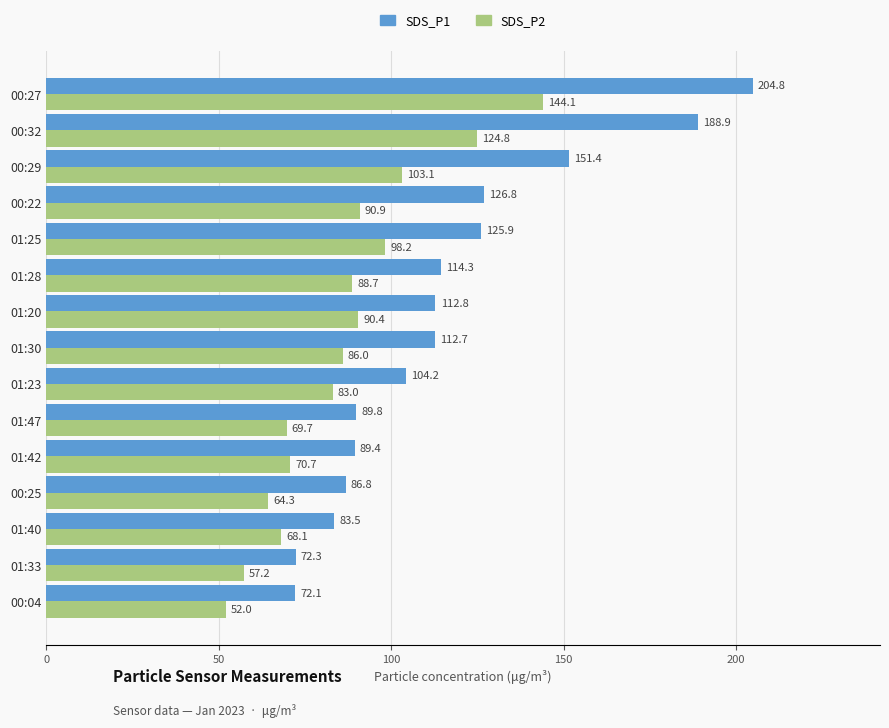

At 00:25, list the series in order from largest to smallest.

SDS_P1, SDS_P2